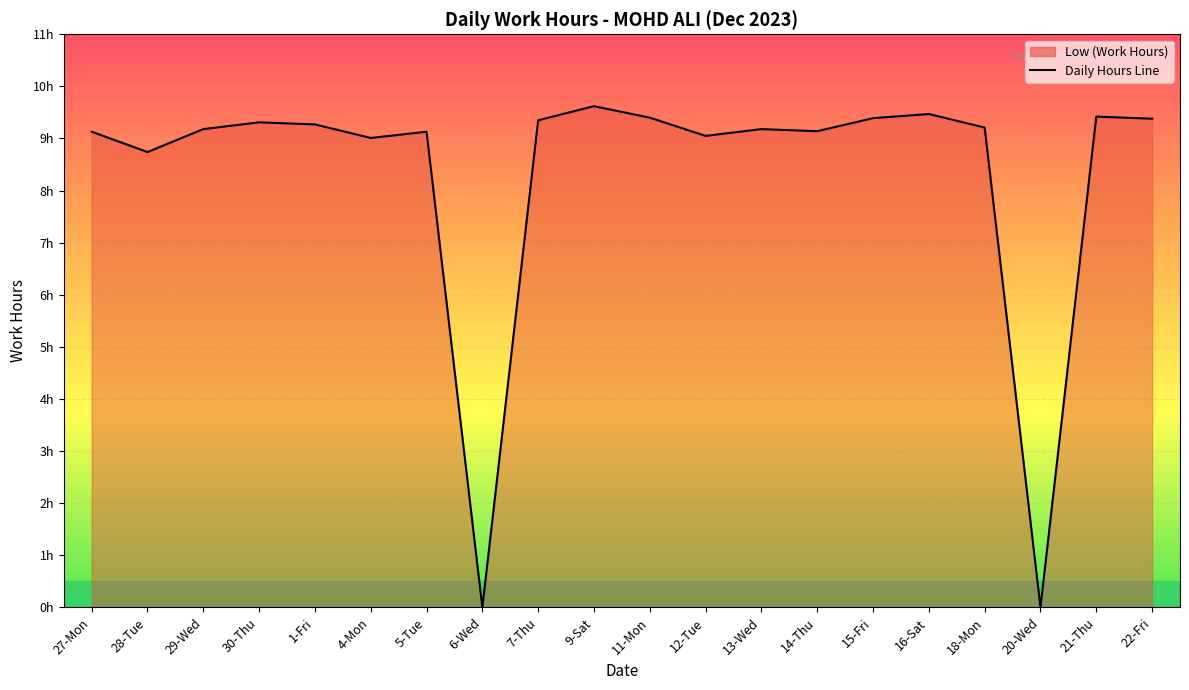

How many interior local valleys (lower than both neighbors) does the data have?

6